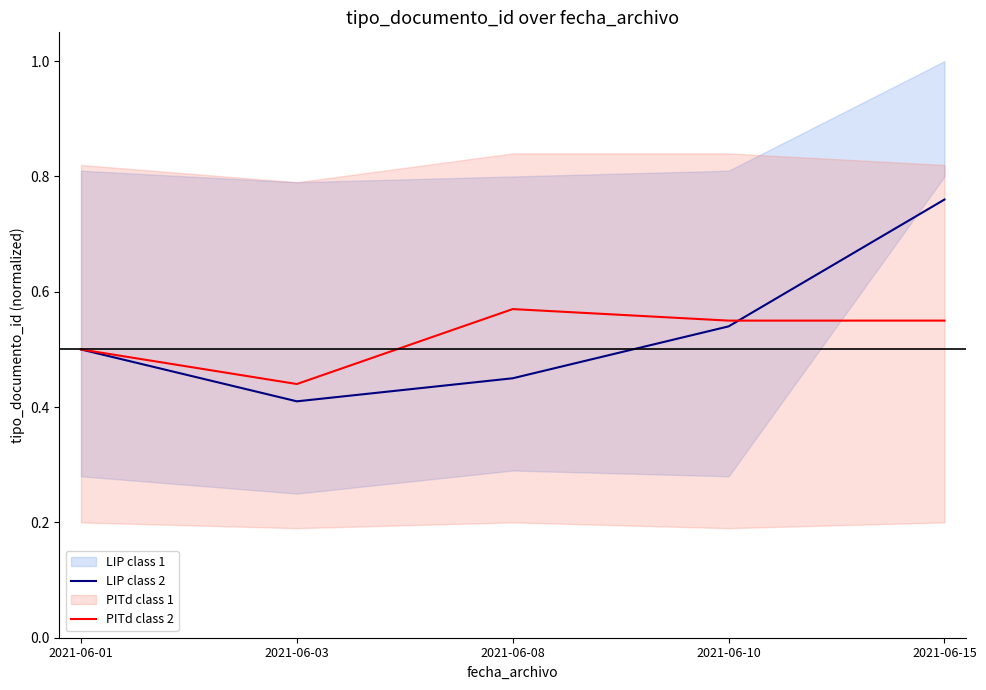

What is the value of the PITd class 2 point at the 1st from the left?

0.5